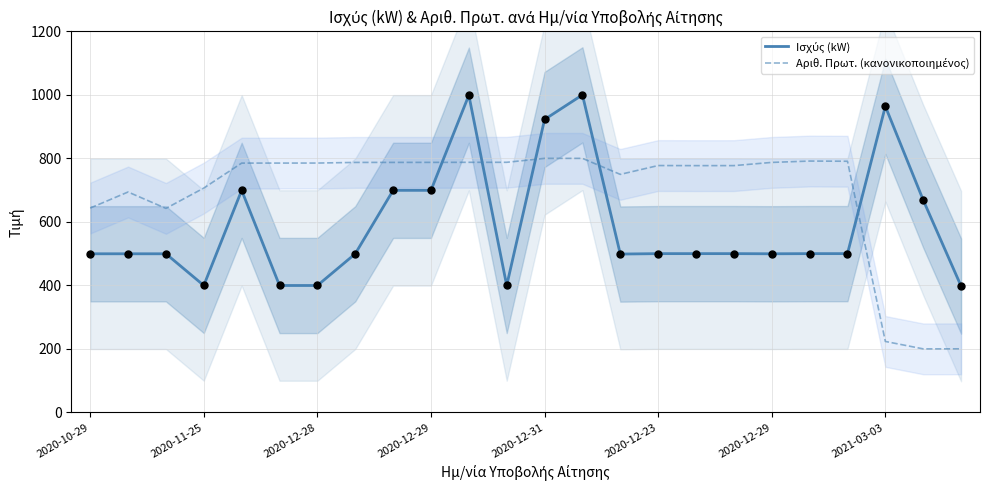

At how many categories does at least one series exceed 319?

24